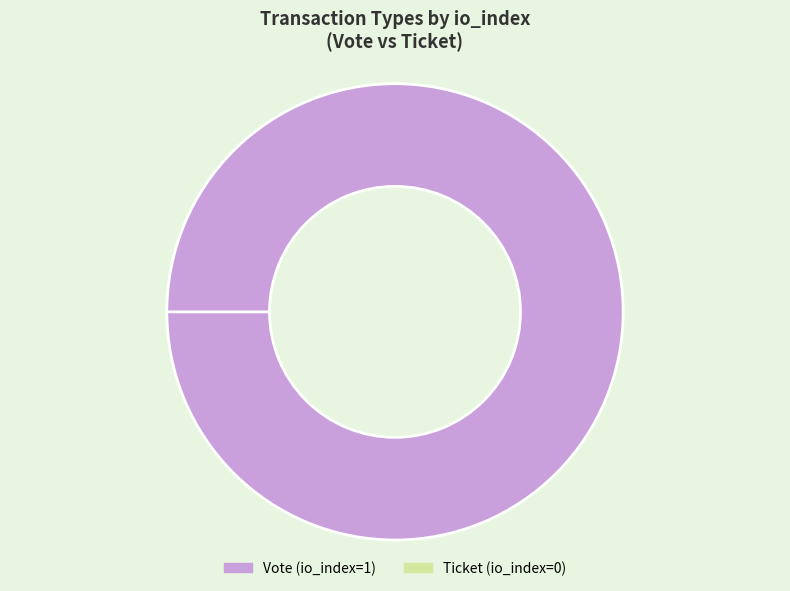

To the nearest percent, what is the difference between the Ticket and Vote slice percentages?

100%